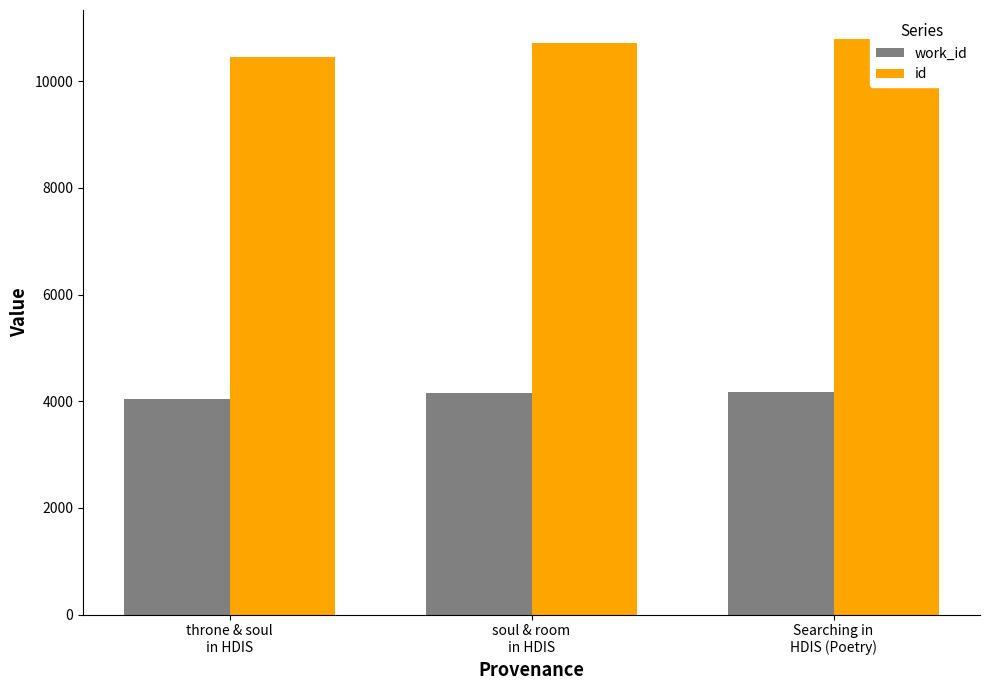

What is the total value across all series at throne & soul
in HDIS?

14493